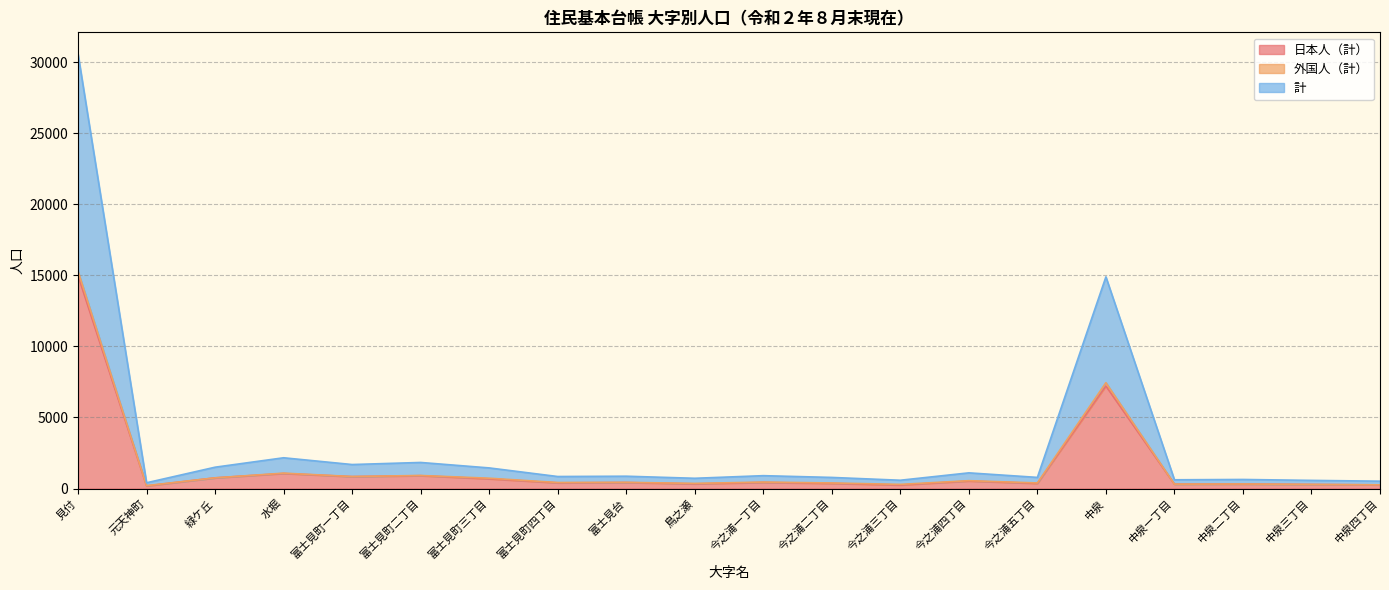

True or false: 計 and 日本人（計） intersect in this chart.

False